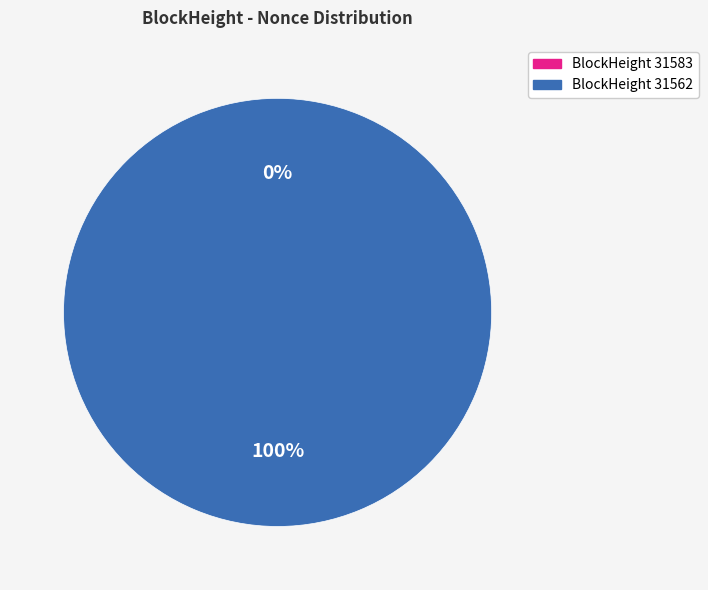

Which category has the biggest portion of the pie?

31562